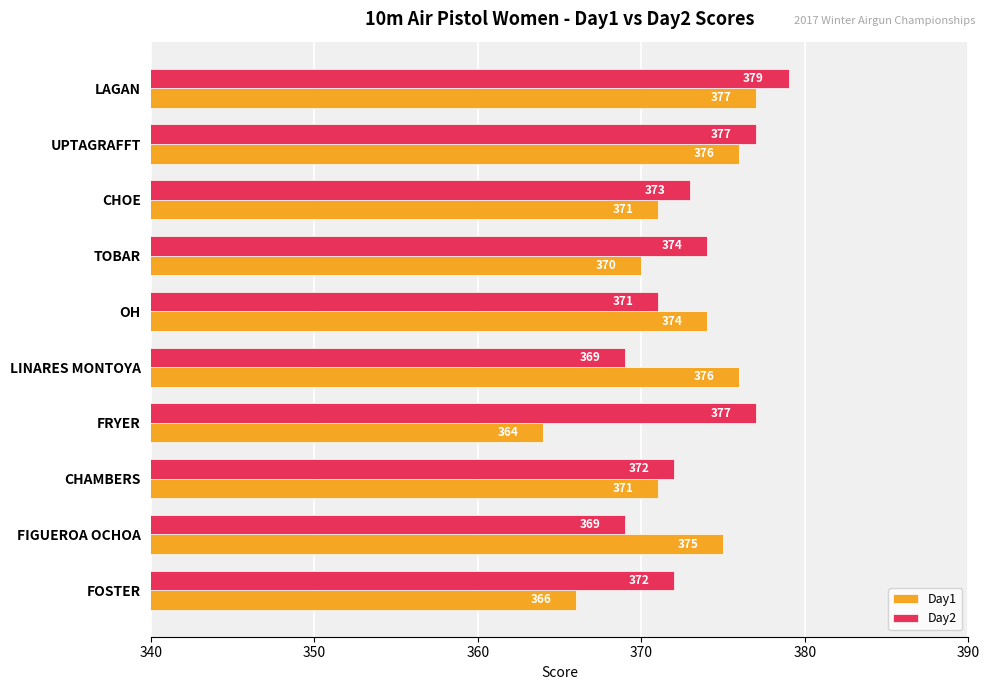

List the series in order of their peak value, lowest first.

Day1, Day2